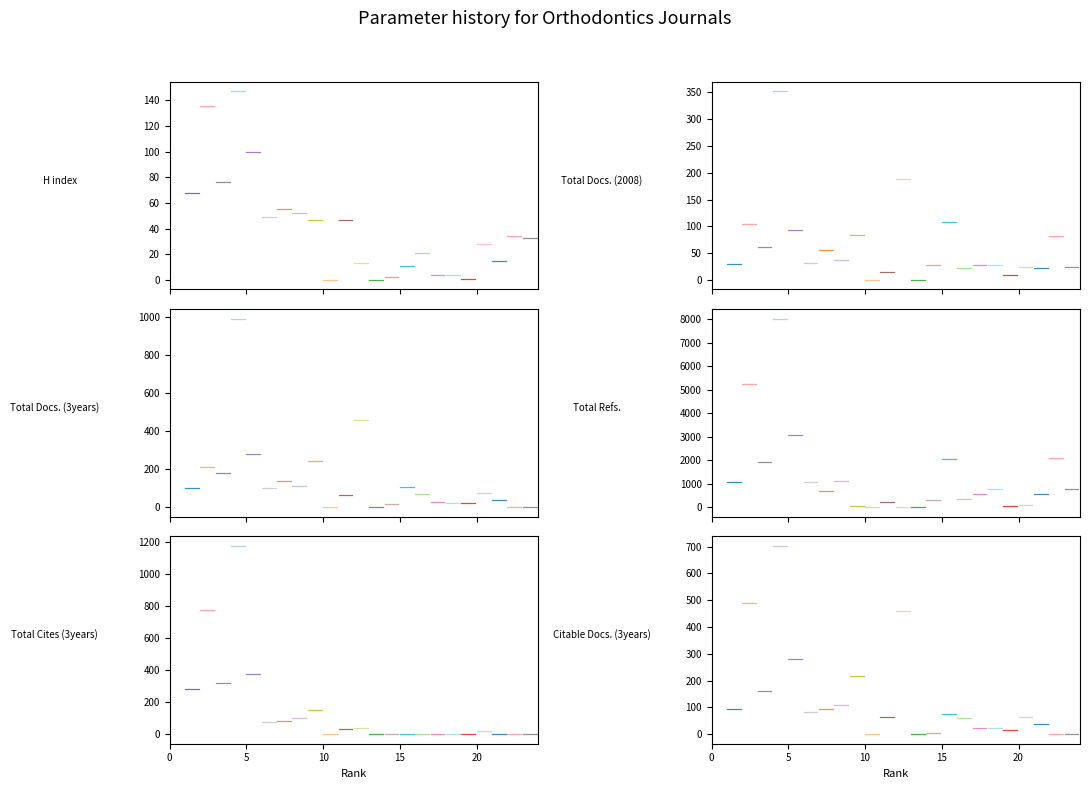

At which label is H index closest to 73?

3